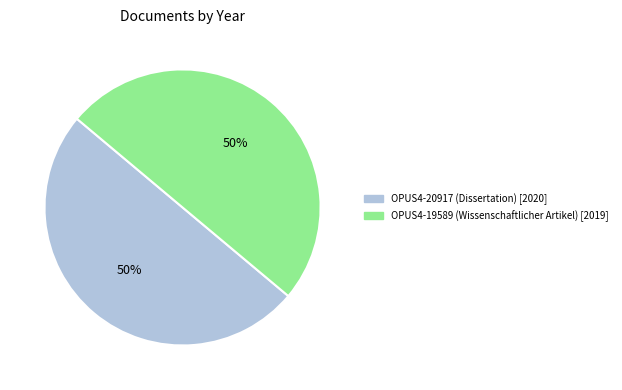

How many segments does this pie chart have?

2